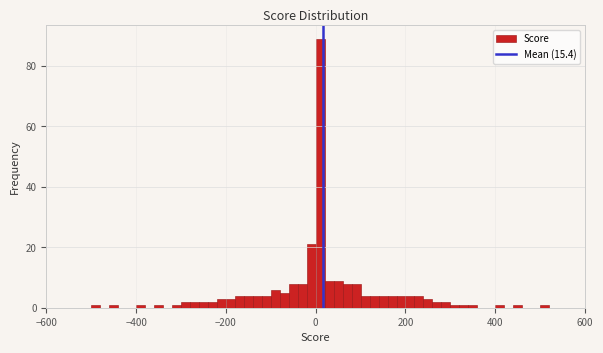

Read against the x-axis, roughly where is the centre of the tallest bar?

20